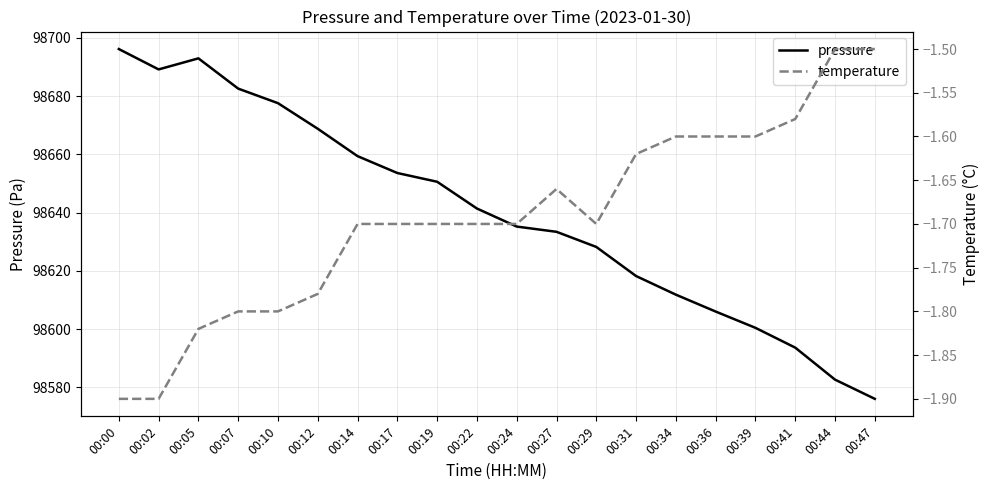

Reading right to left, what are all the values shown in this chart?

pressure: 98576.0	98582.6	98593.6	98600.4	98606.0	98611.8	98618.2	98628.2	98633.4	98635.2	98641.4	98650.6	98653.6	98659.4	98668.8	98677.6	98682.6	98693.0	98689.2	98696.2
temperature: -1.5	-1.5	-1.6	-1.6	-1.6	-1.6	-1.6	-1.7	-1.7	-1.7	-1.7	-1.7	-1.7	-1.7	-1.8	-1.8	-1.8	-1.8	-1.9	-1.9